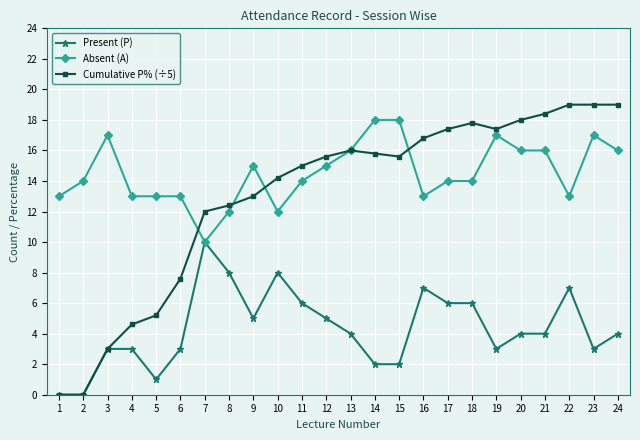

Which series has the largest range (max minus min)?

Cumulative P% (÷5)